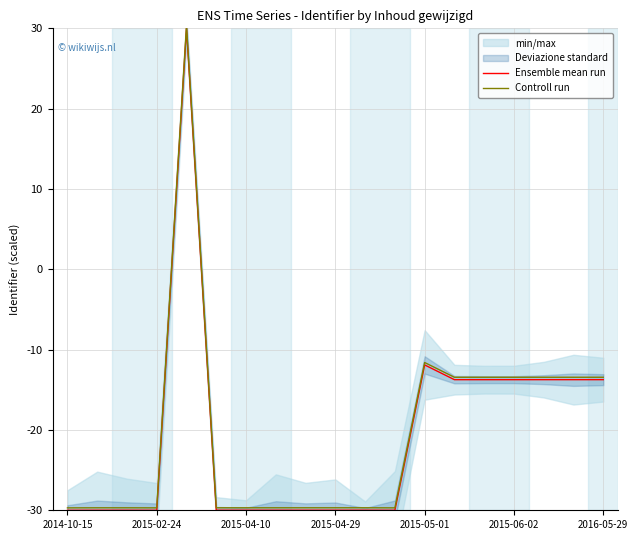

At which label is Controll run closest to 0?

2015-05-01